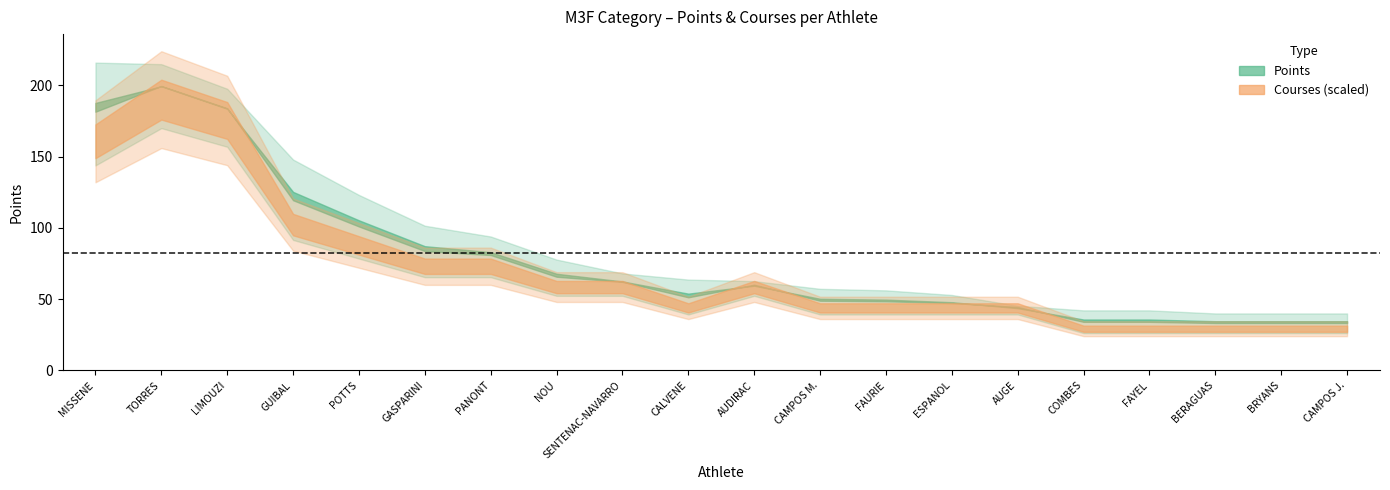

What is the difference between the highest and lowest values at 18?

35